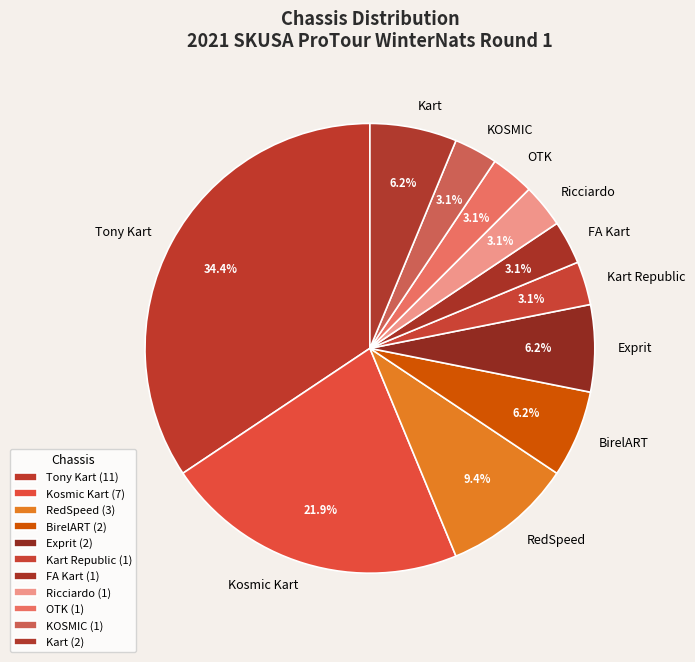

What percentage is the Kart Republic slice, to the nearest percent?

3%